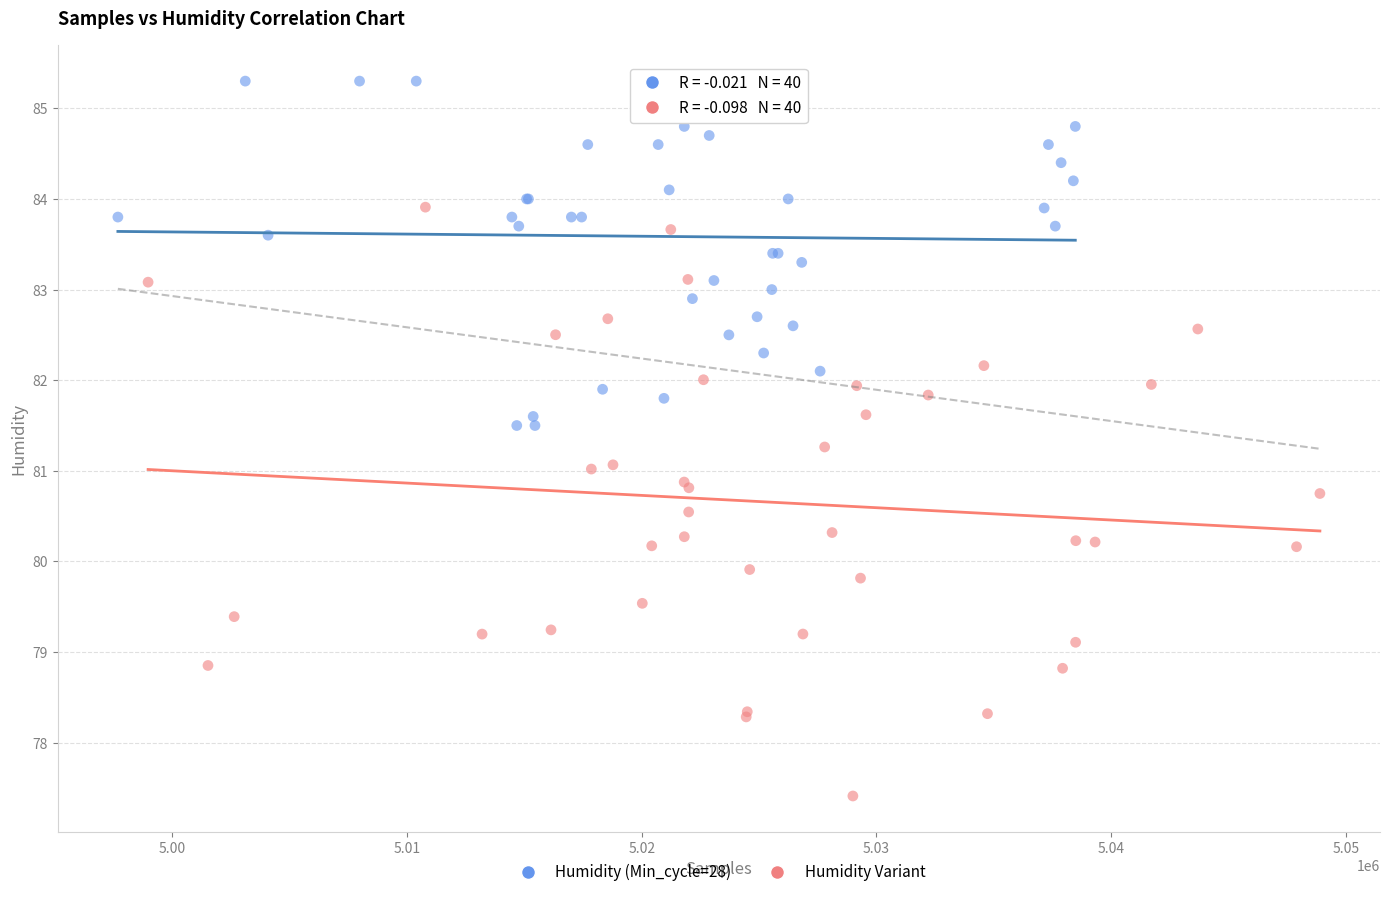

Which series reaches the maximum Y coordinate?

Humidity (Min_cycle=28)